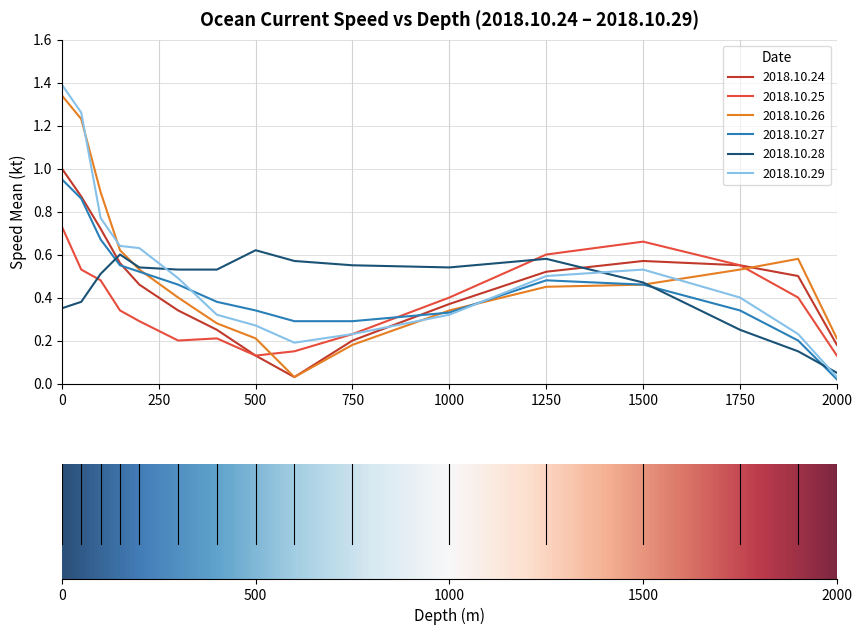

What is the greatest value displayed?

1.4